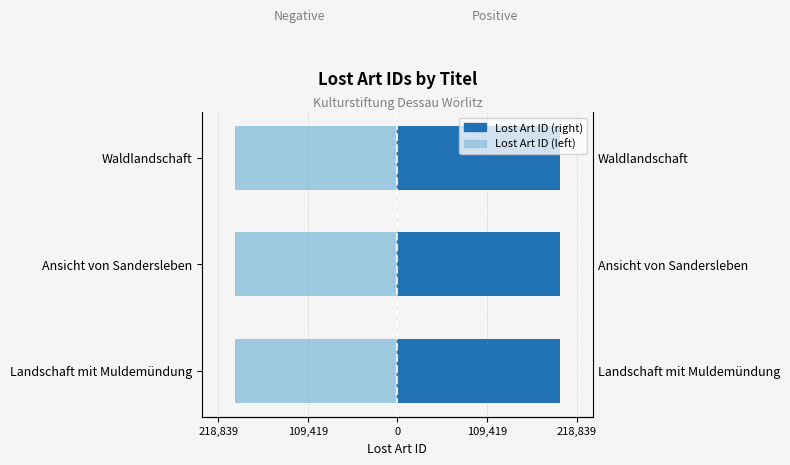

What is the approximate value of Lost Art ID (left) at Landschaft mit Muldemündung, to the nearest 5?

-198930